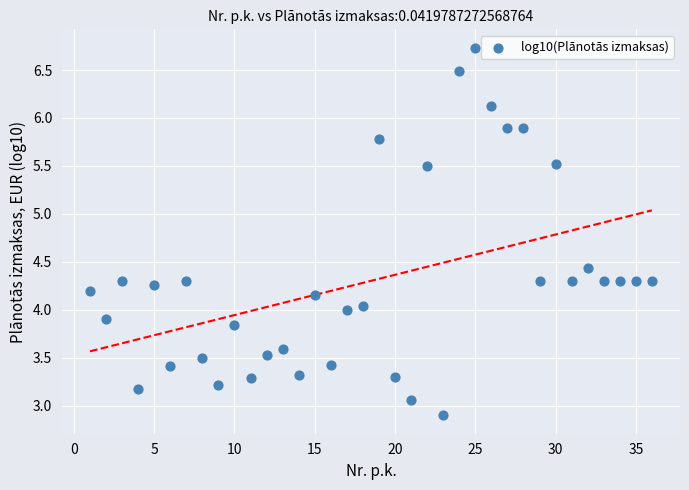

What is the range of Y values (max minus min)?

3.8